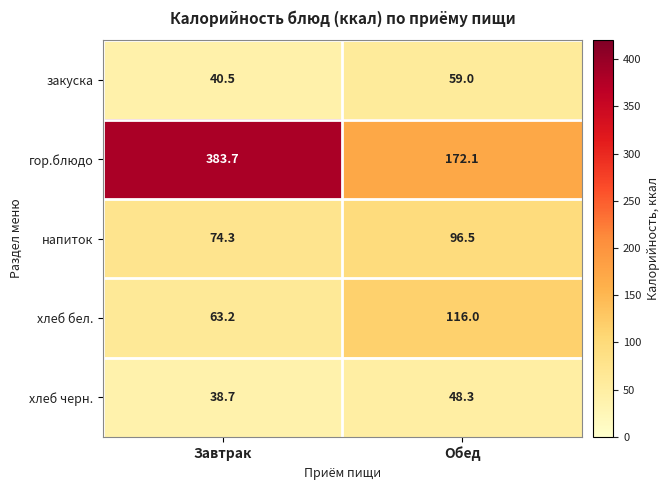

At how many categories does at least one series exceed 267?

1